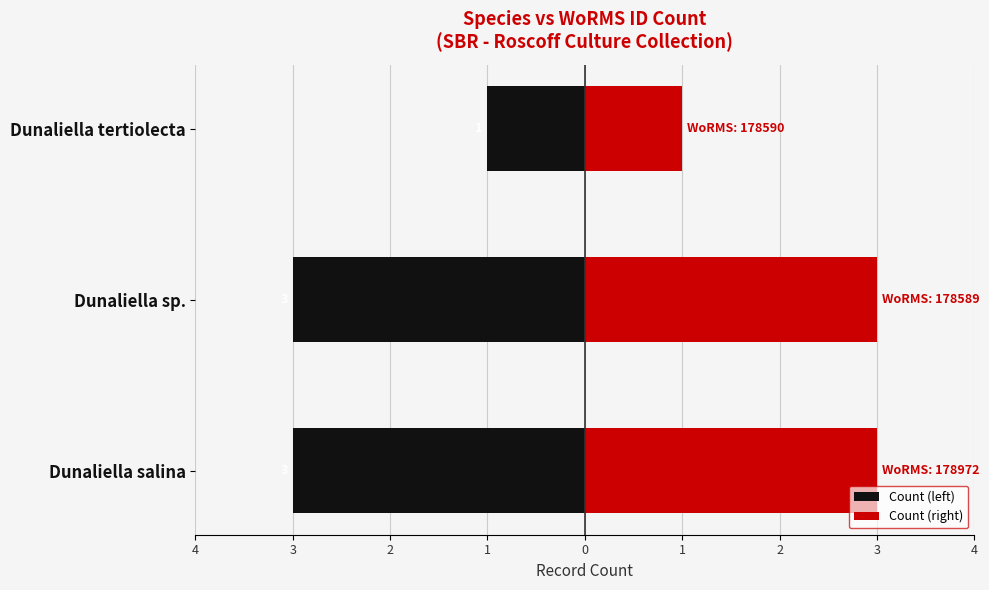

Is it true that Count (right) equals 2 at Dunaliella tertiolecta?

False